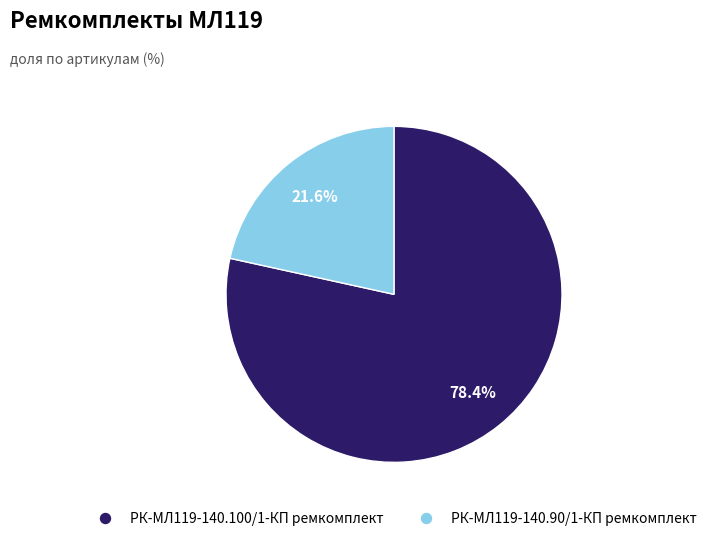

What percentage is NOT represented by РК-МЛ119-140.90/1-КП ремкомплект?

78.4%